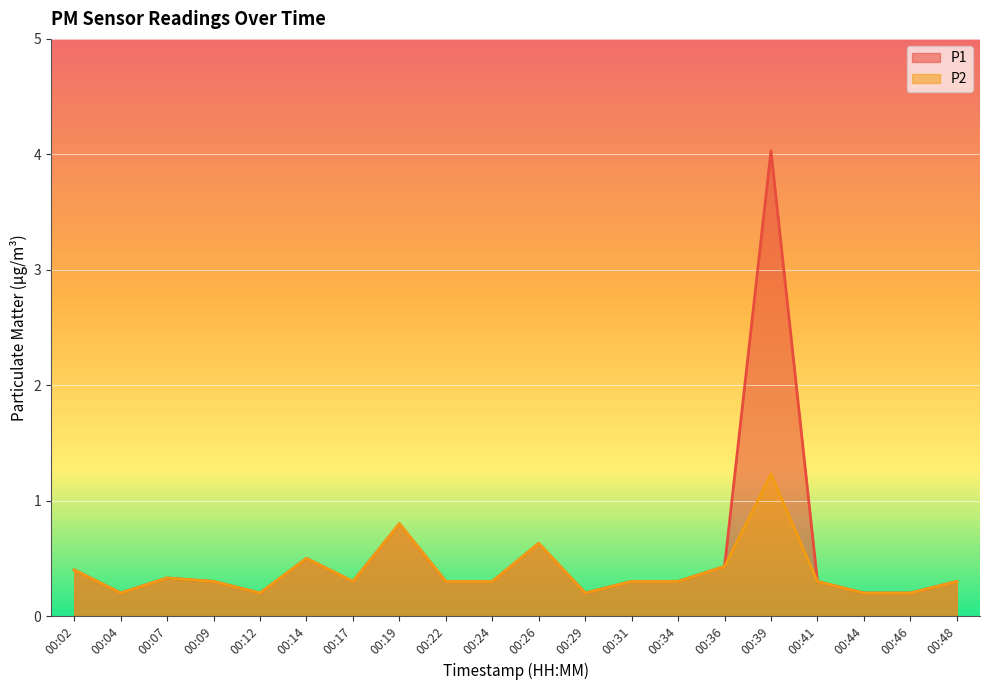

Where is the first local maximum for P1?

00:07